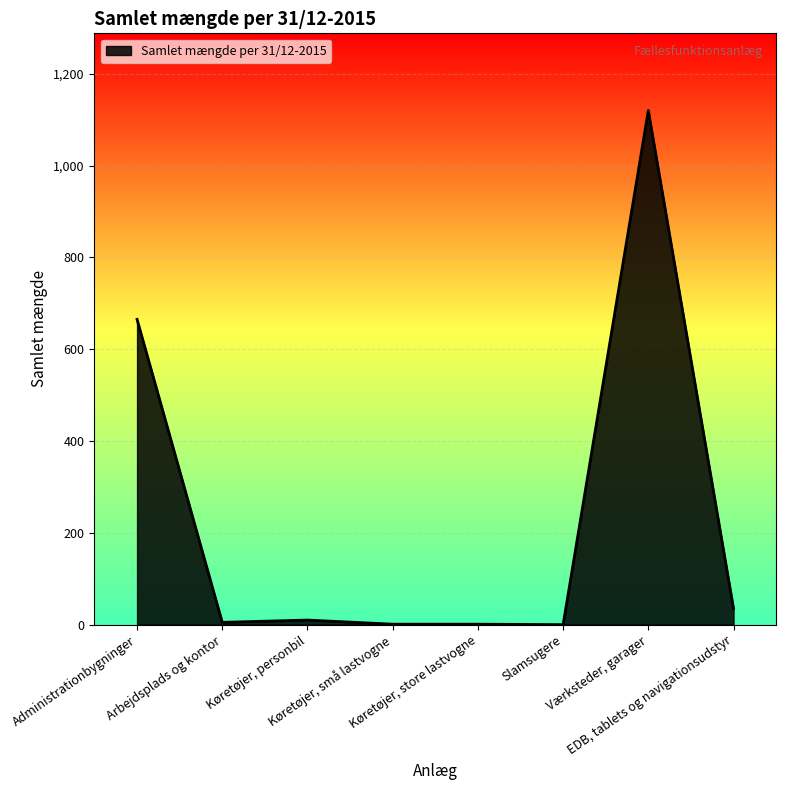

What is the maximum value shown in the chart?

1120